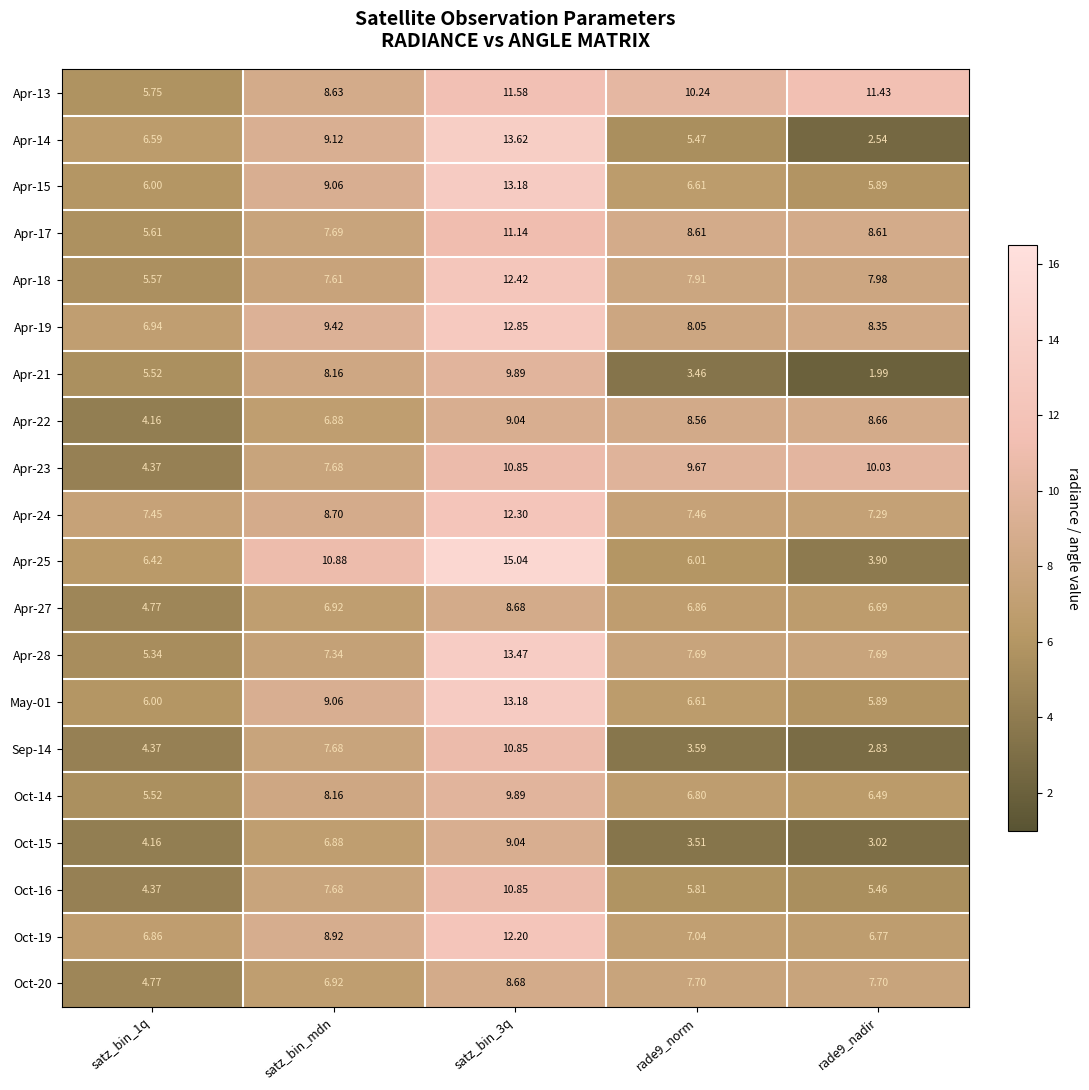

At which label does Oct-16 first exceed 5?

satz_bin_mdn